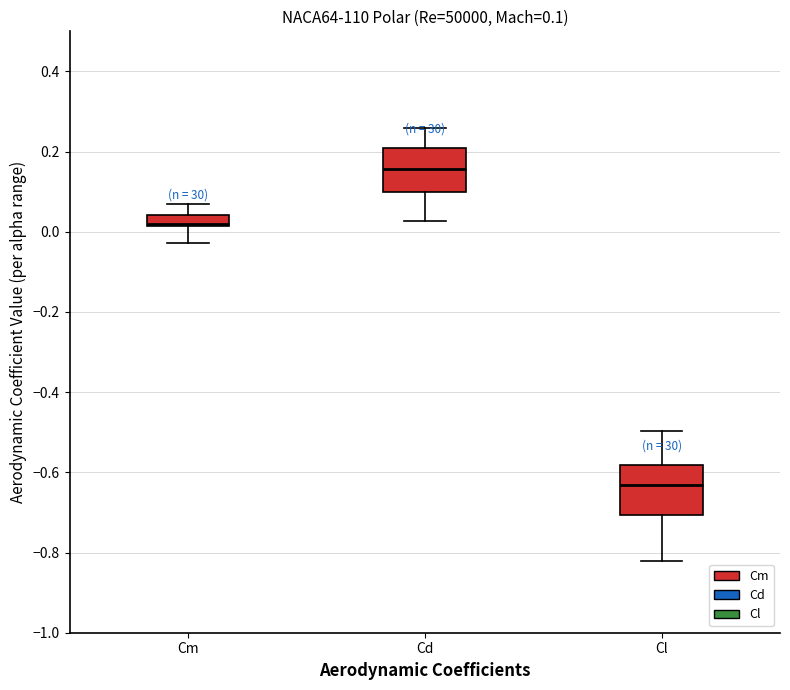

Which box's median line is the highest?

Cd